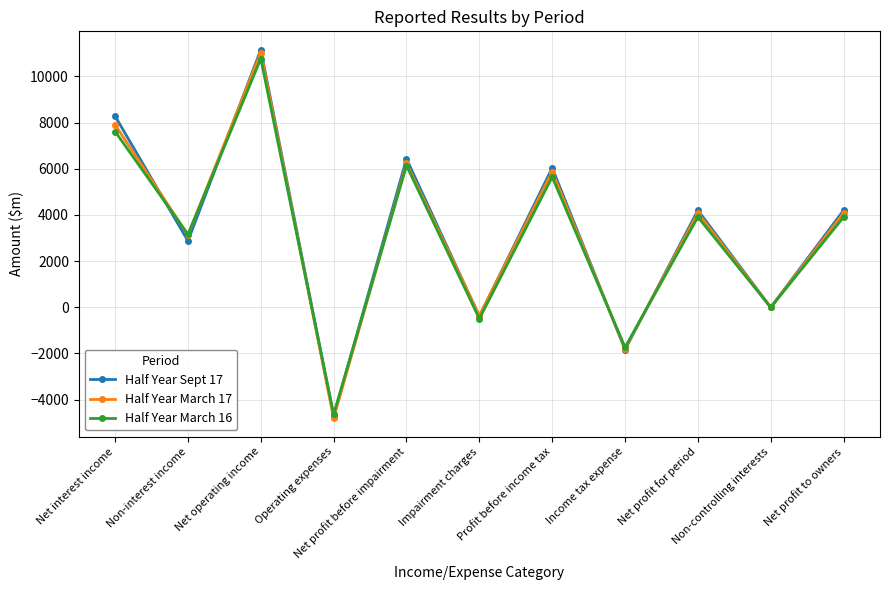

Which category has the lowest value across all series?

Operating expenses